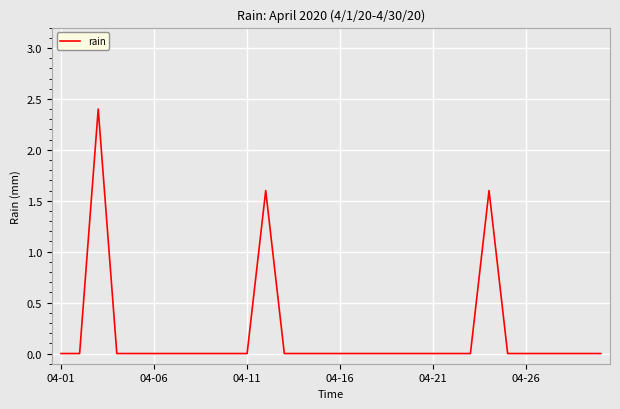

What is the greatest value displayed?

2.4